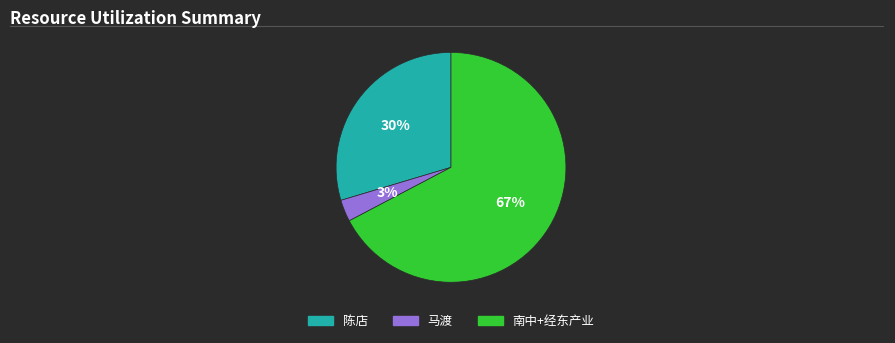

To the nearest percent, what is the difference between the largest and smallest slice percentages?

64%